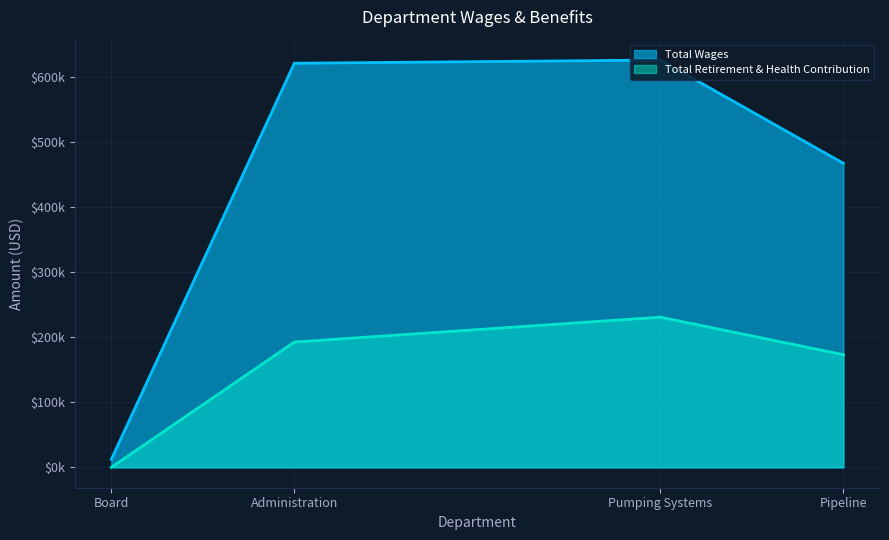

What is the sum of the Total Retirement & Health Contribution values at Pumping Systems and Board?

231154